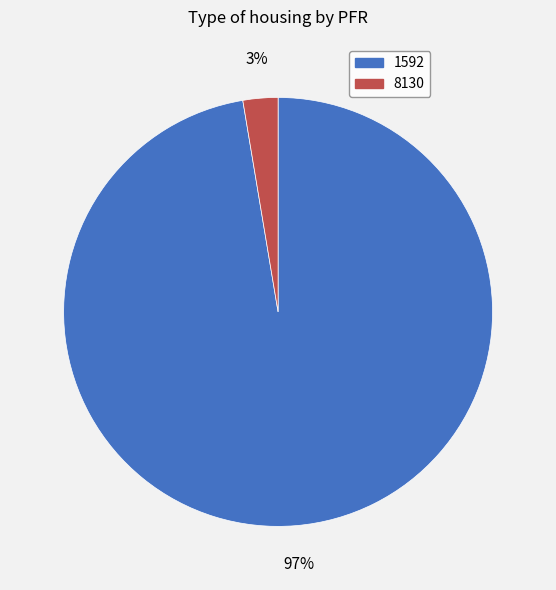

Is it true that 1592 is 97% of the pie?

True